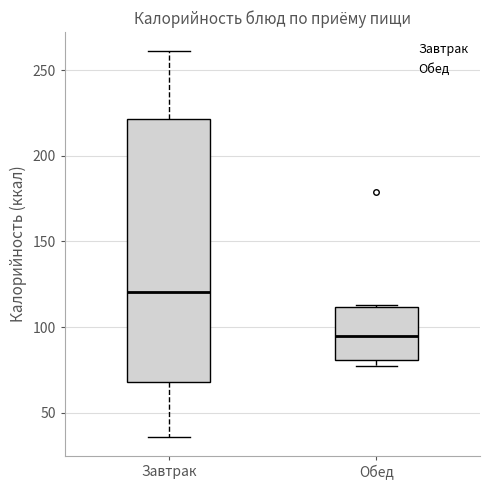

Reading left to right, transcribe this box plot: for each box, give where its median line is, the range the box spans, and where its two whiskers end, as read against the y-axis. The values are not printed on the chart, so give them approximately, as read against the axis.

Завтрак: median 120, box 70 to 220, whiskers 35 to 260
Обед: median 95, box 80 to 110, whiskers 75 to 115